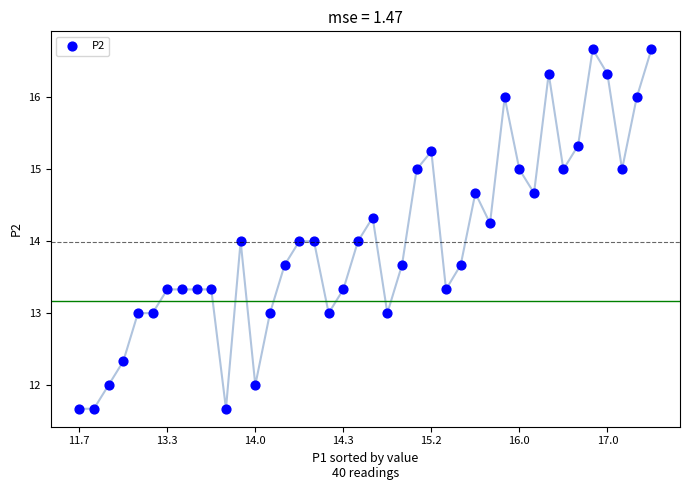

What is the range of Y values (max minus min)?

5.0